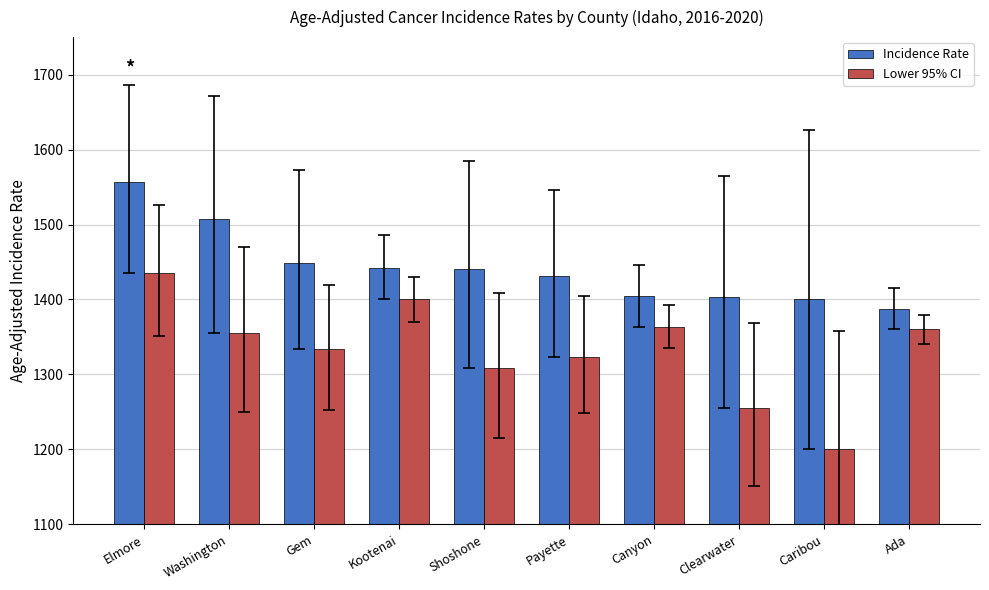

The value of Incidence Rate at Canyon is 1404.1. True or false?

True